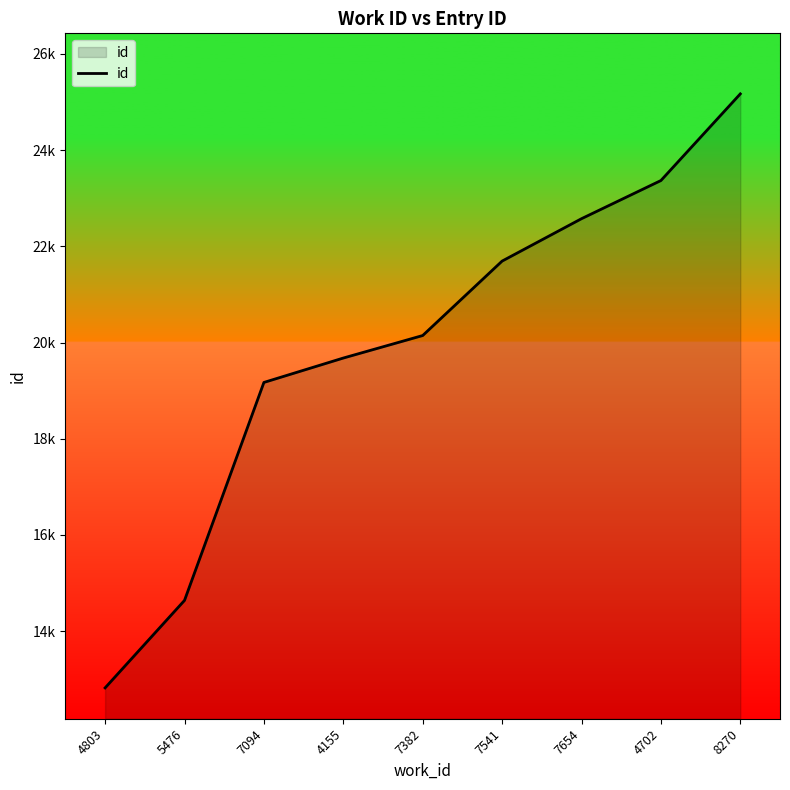

What is the label of the 8th point from the right?

5476